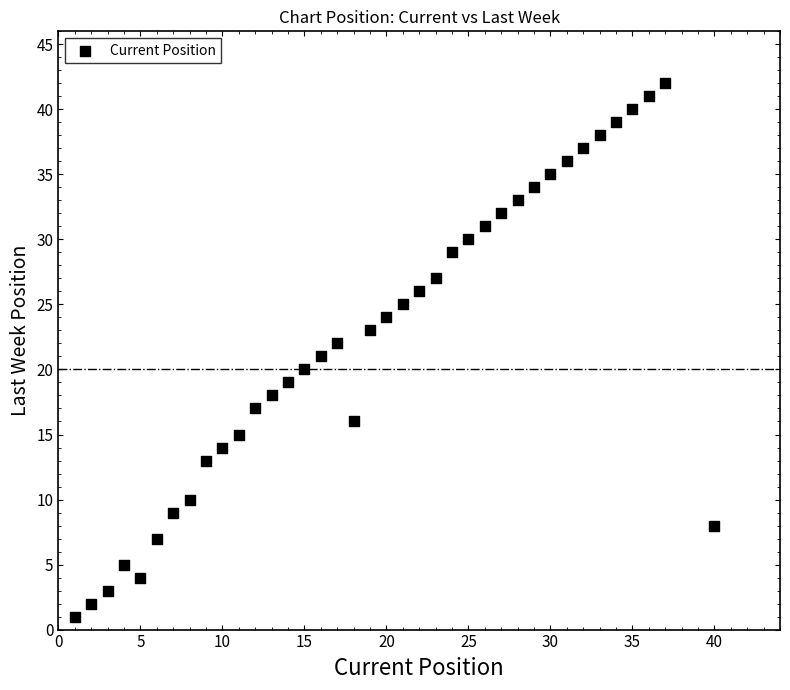

What is the range of X values (max minus min)?

39